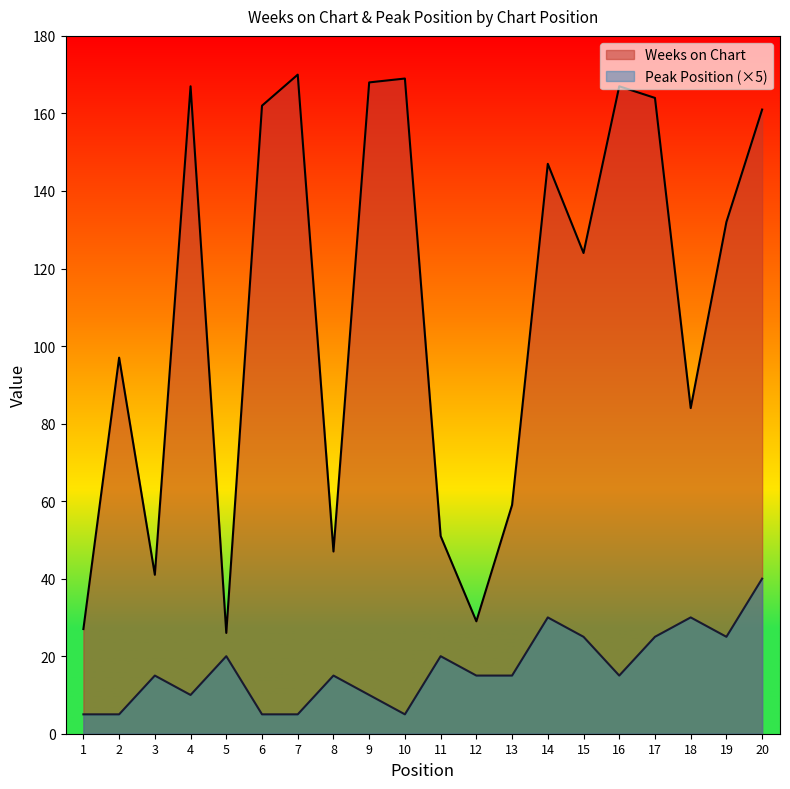

At 19, list the series in order from largest to smallest.

Weeks on Chart, Peak Position (×5)